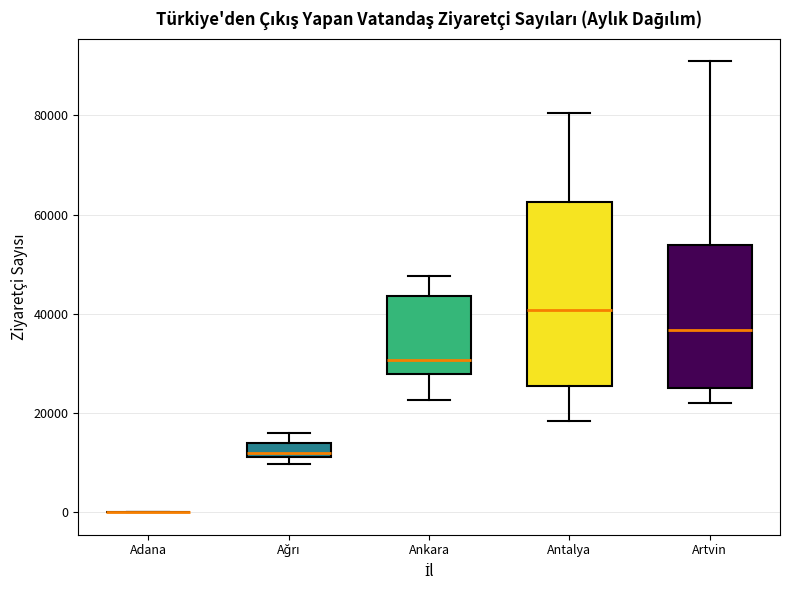

Comparing the boxes themselves (not the whiskers), which one is the tallest?

Antalya